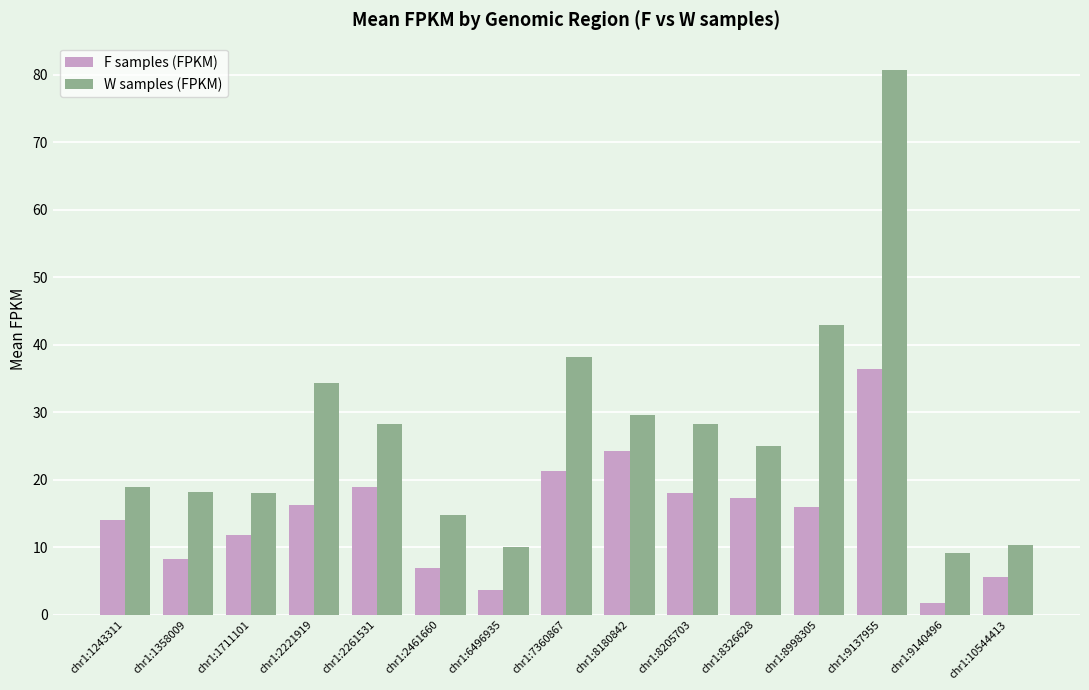

Rank the series at chr1:9140496 from lowest to highest value.

F samples (FPKM), W samples (FPKM)